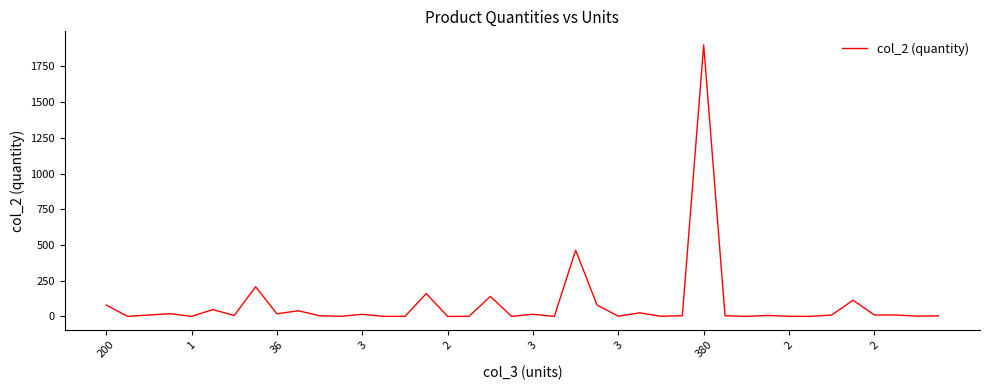

What is the maximum value shown in the chart?

1900.0